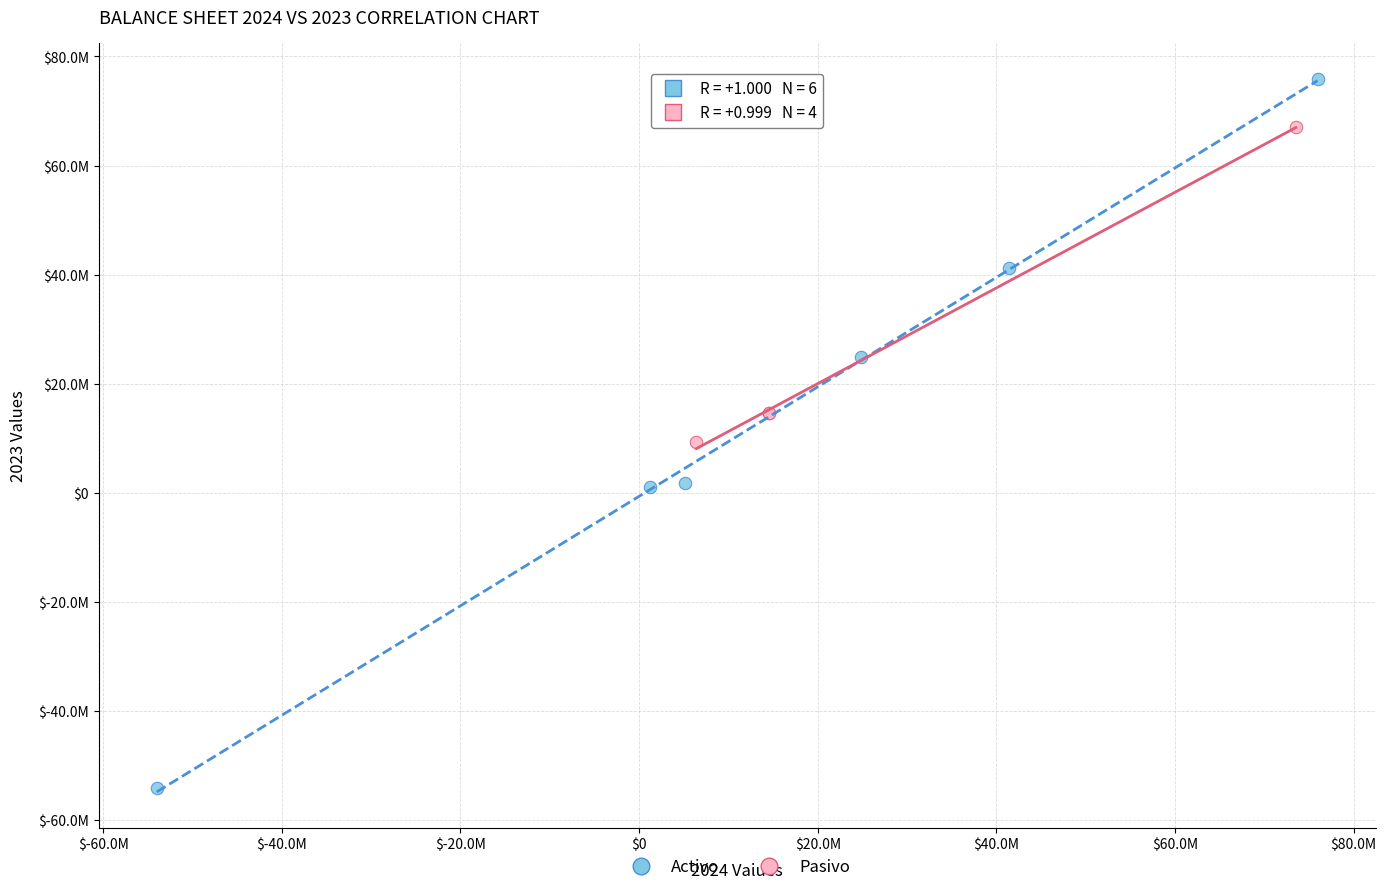

What are all the series names shown in the legend?

Activo, Pasivo